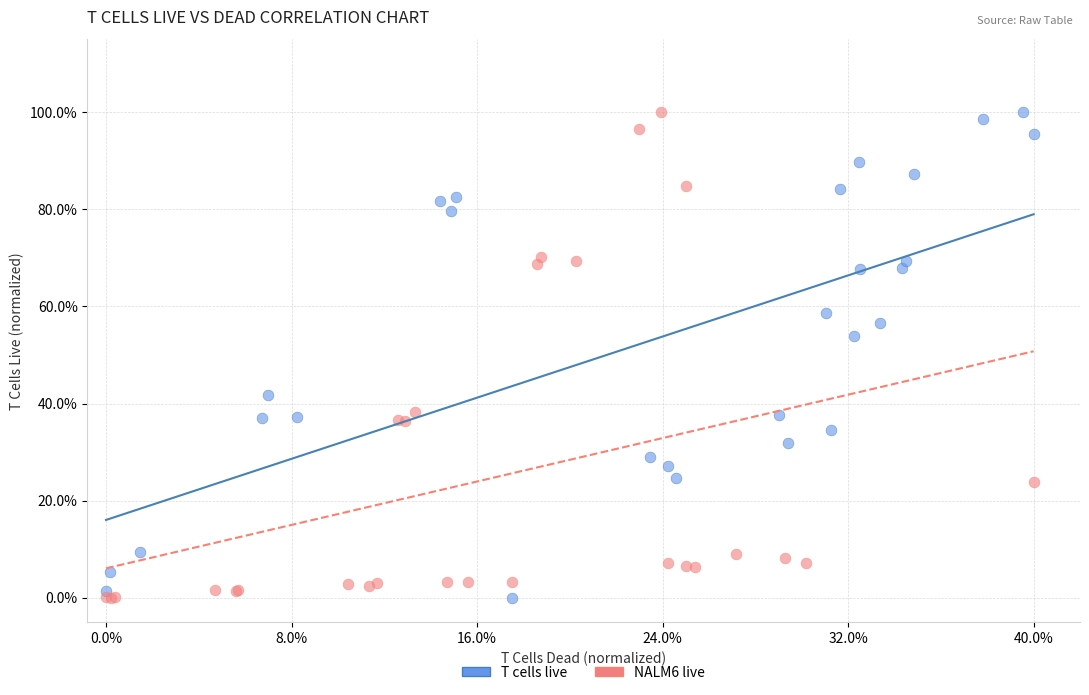

What are all the series names shown in the legend?

T cells live, NALM6 live